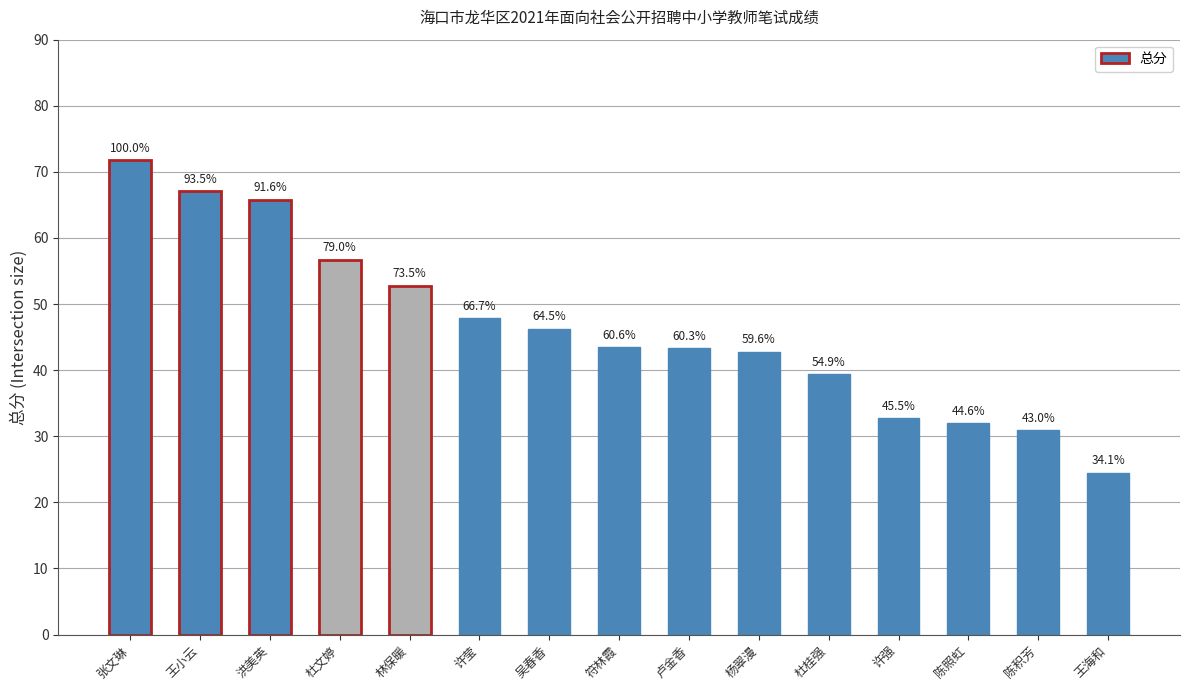

Where does the data first go above 43?

张文琳